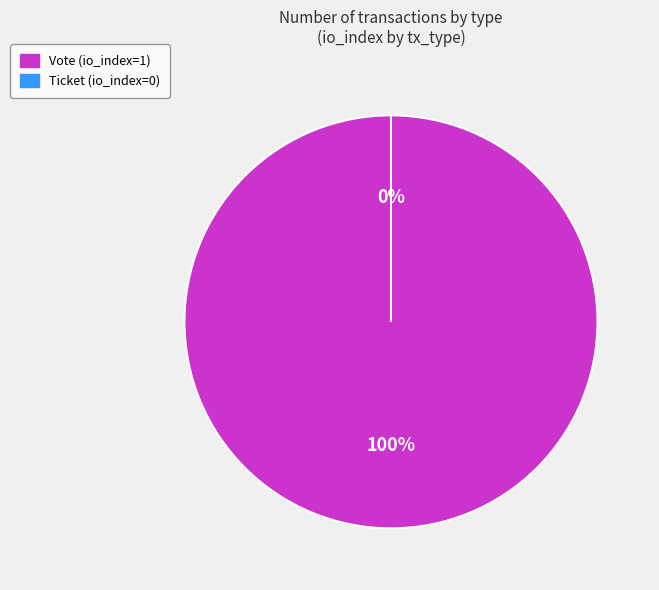

True or false: Ticket accounts for 1% of the total.

False